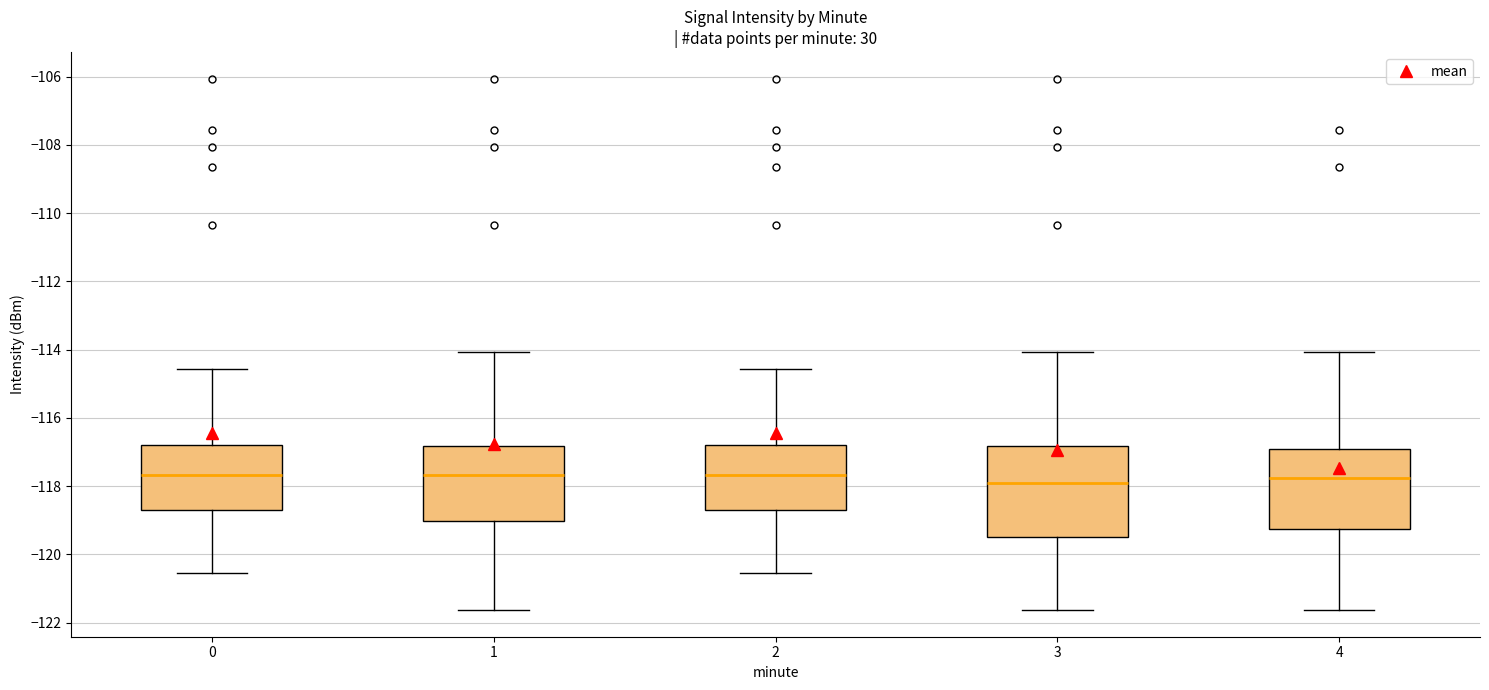

Reading left to right, transcribe this box plot: for each box, give where its median line is, the range the box spans, and where its two whiskers end, as read against the y-axis. The values are not printed on the chart, so give them approximately, as read against the axis.

0: median -117.6, box -118.8 to -116.8, whiskers -120.6 to -114.6
1: median -117.6, box -119.0 to -116.8, whiskers -121.6 to -114.0
2: median -117.6, box -118.8 to -116.8, whiskers -120.6 to -114.6
3: median -117.8, box -119.4 to -116.8, whiskers -121.6 to -114.0
4: median -117.8, box -119.2 to -117.0, whiskers -121.6 to -114.0